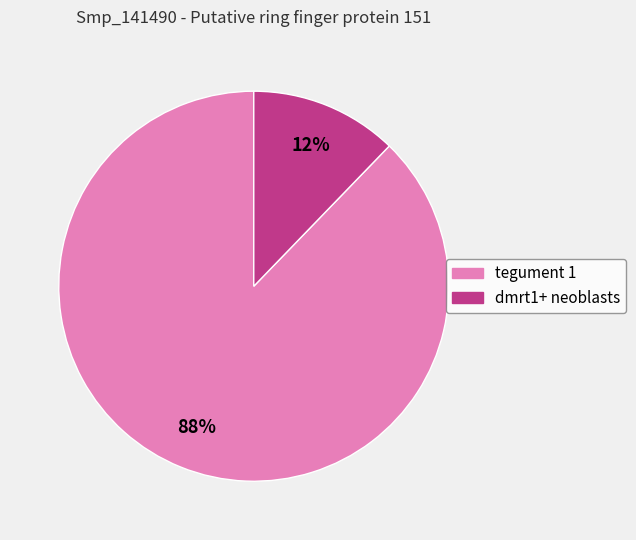

To the nearest percent, what portion does dmrt1+ neoblasts represent?

12%